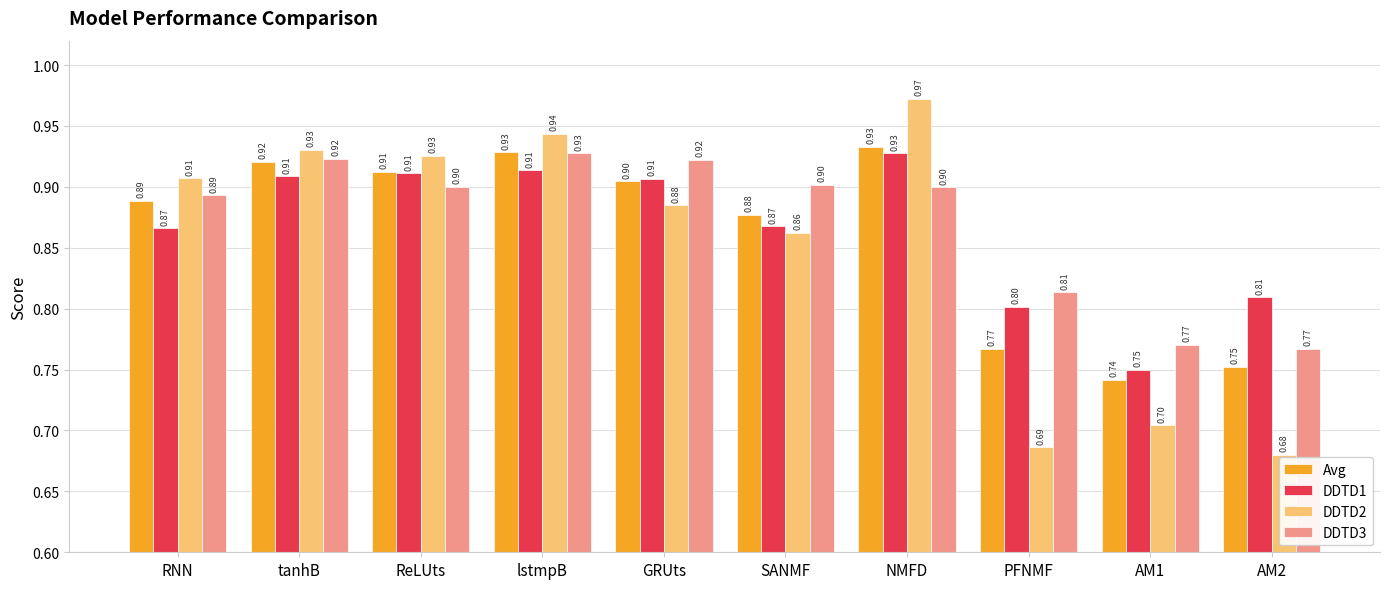

What is the total value across all series at ReLUts?

3.6